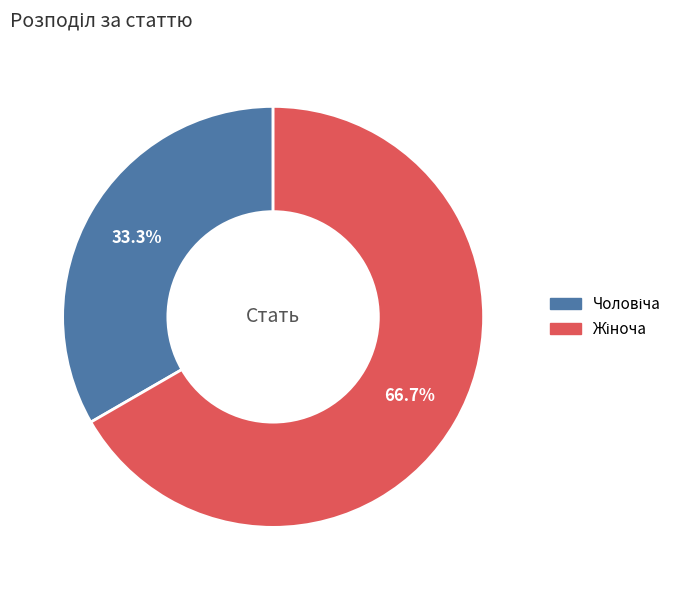

Does any single category account for the majority?

Yes